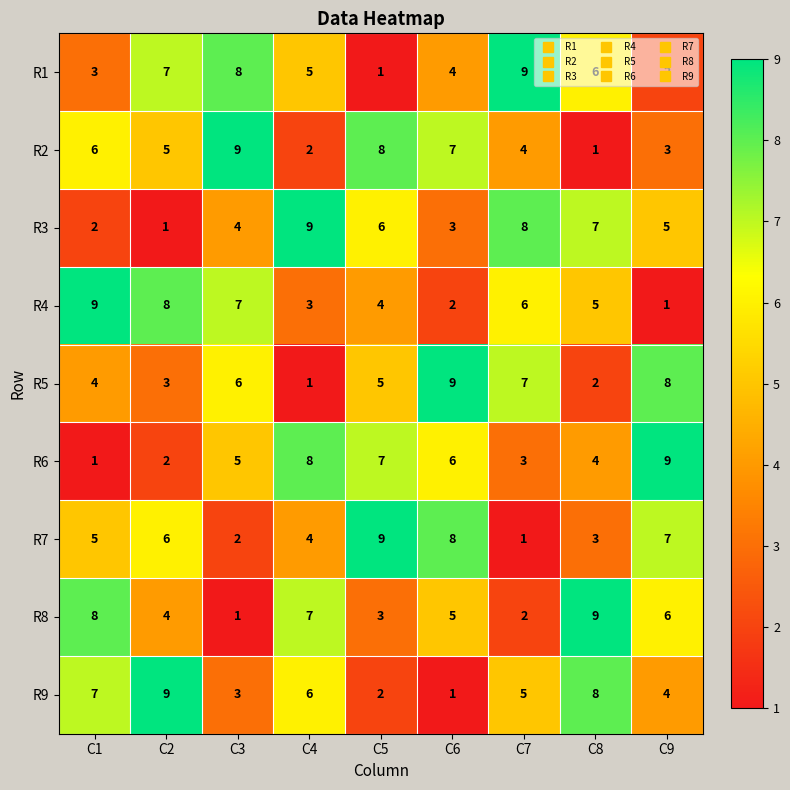

At which label is R8 closest to 5?

C6